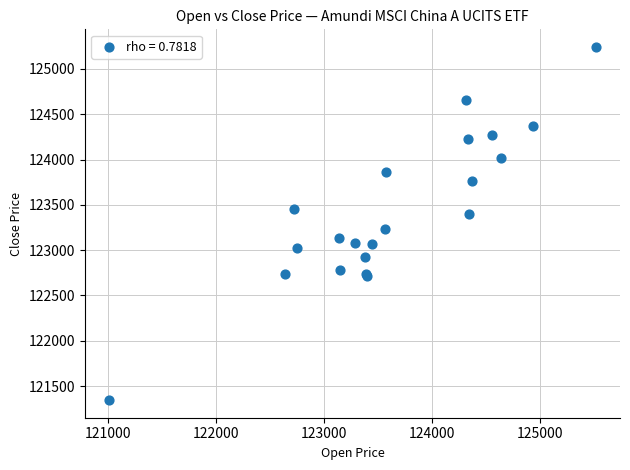

What Y value in the scatter plot is closest to 123294?

123238